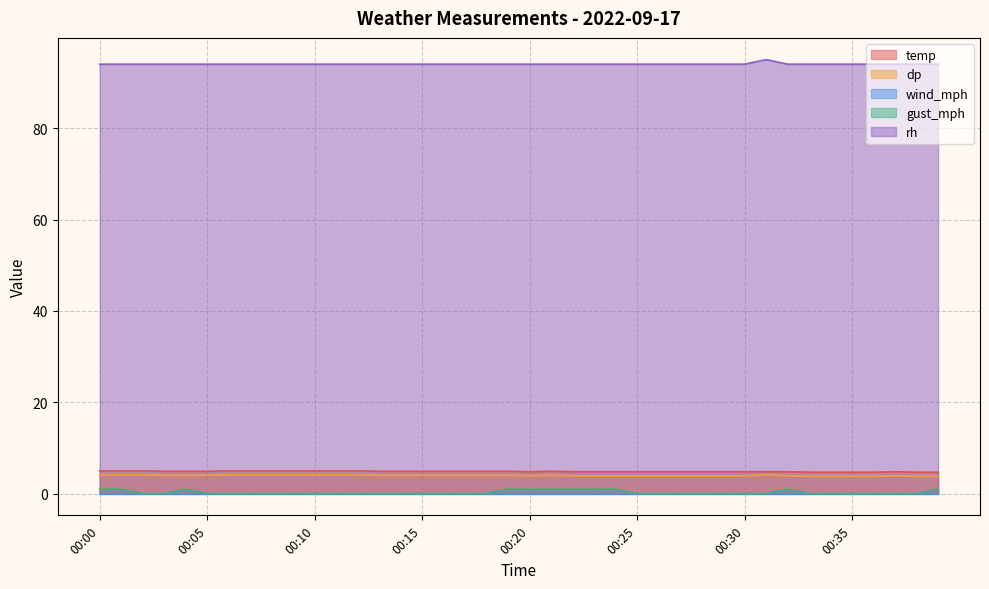

How many temp values are between 4 and 5?

40